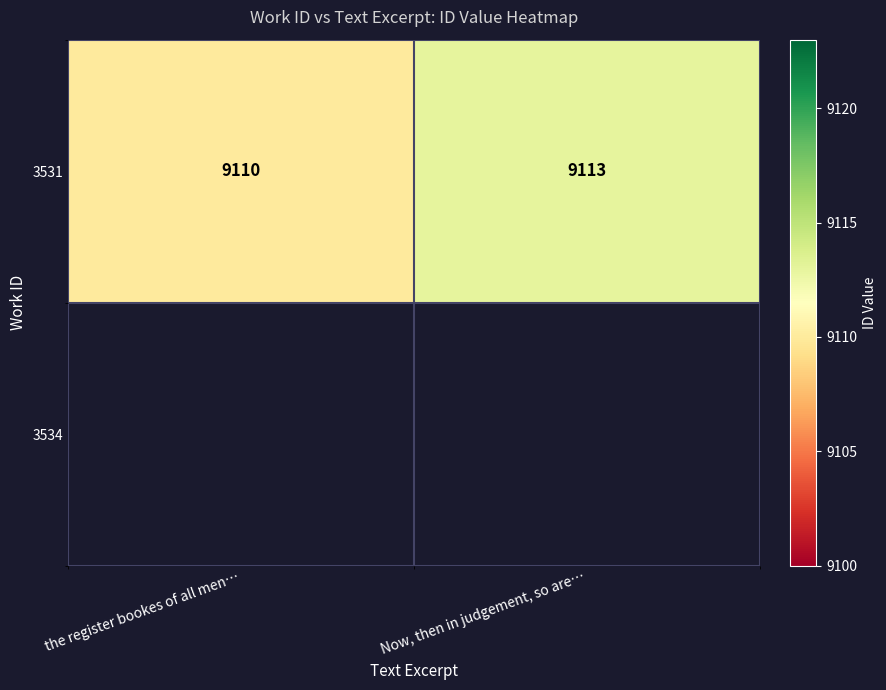

What value does the data have at the register bookes of all men…?

9110